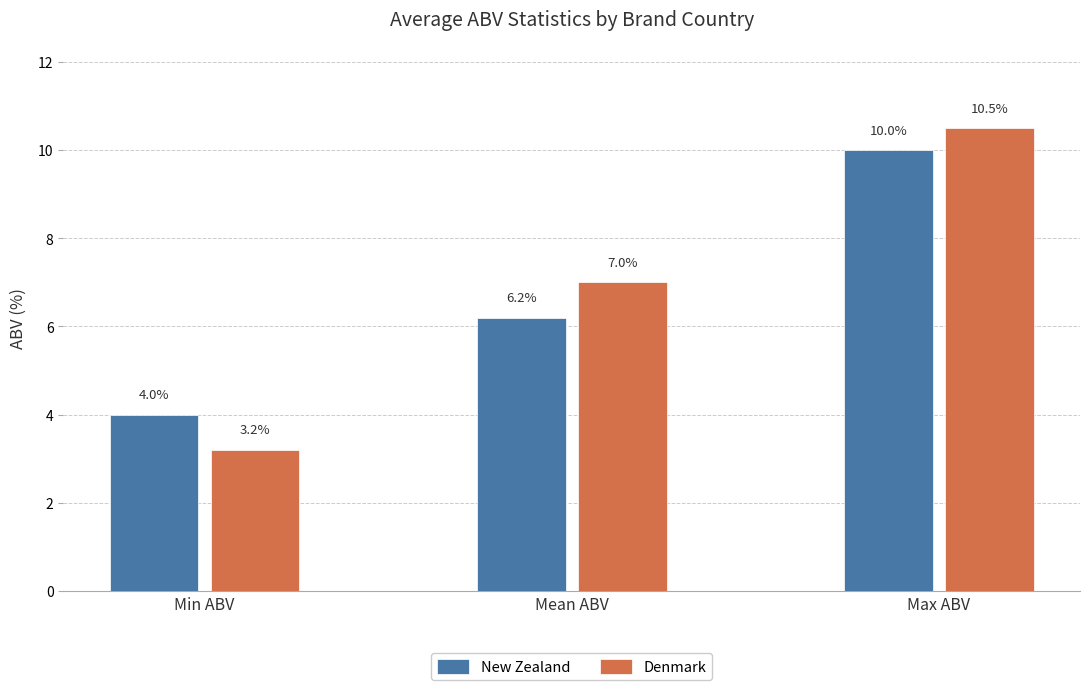

Rank the categories by Denmark value from highest to lowest.

Max ABV, Mean ABV, Min ABV